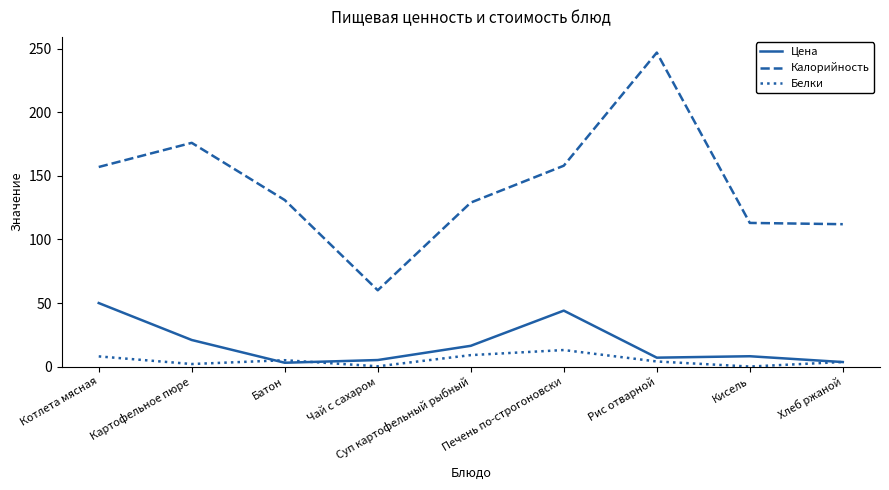

At how many categories does at least one series exceed 231?

1